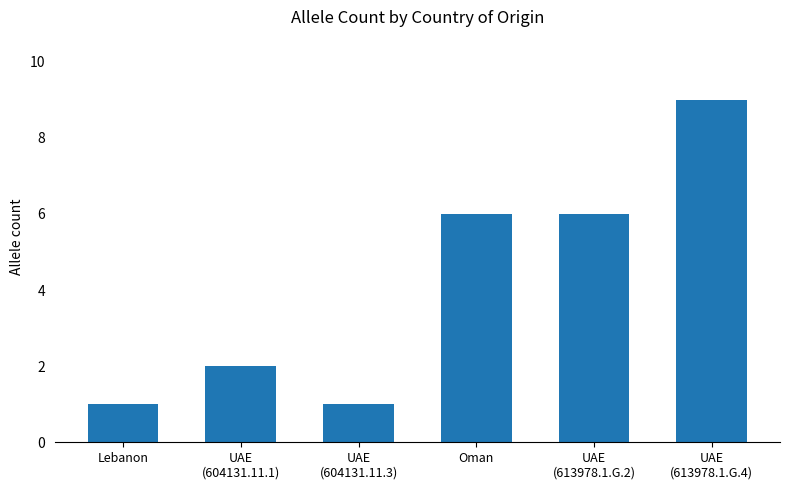

What is the value of the 6th bar from the left?

9